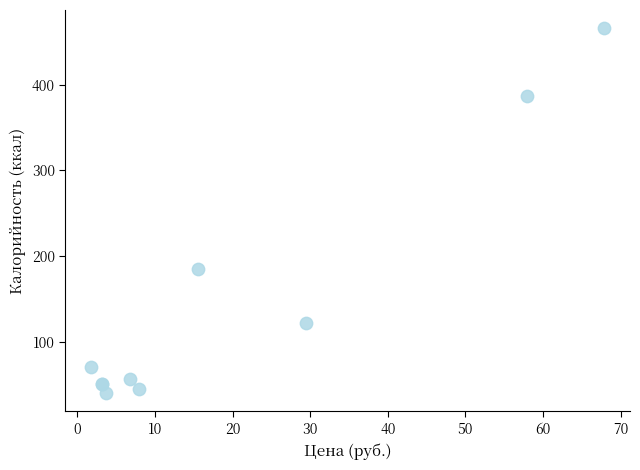

What Y value in the scatter plot is closest to 253?

185